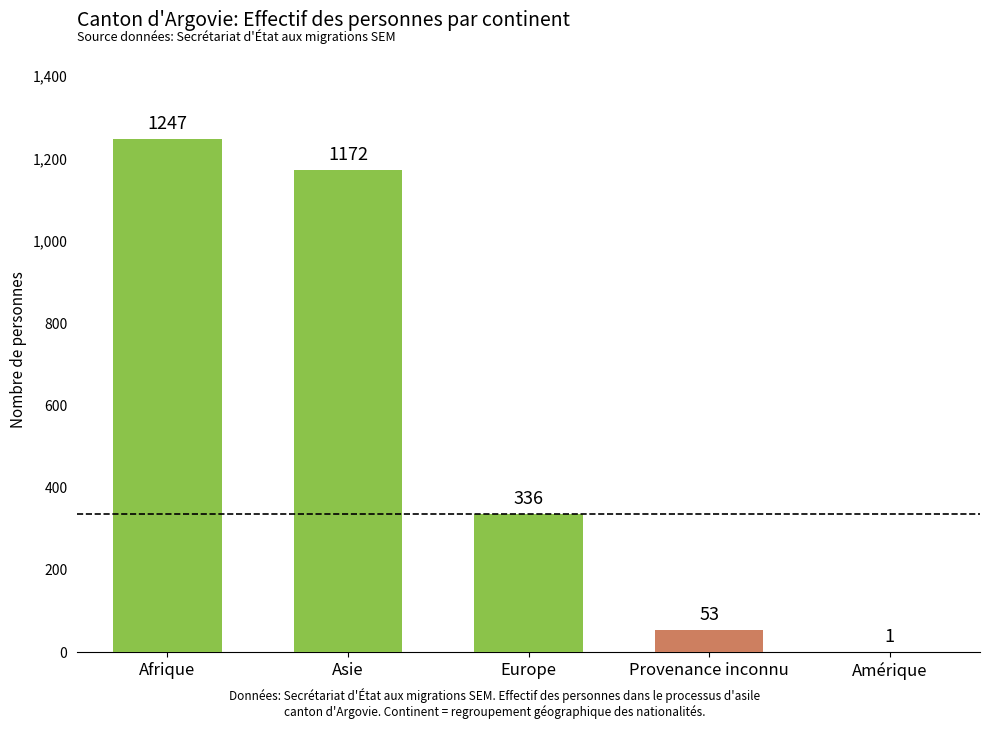

Where does the data first go above 336?

Afrique